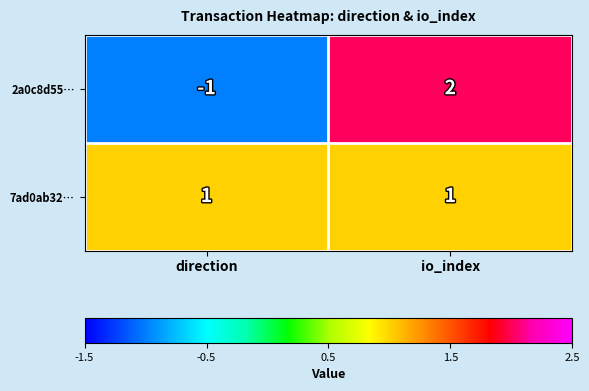

List the series in order of their overall mean, lowest first.

2a0c8d55…, 7ad0ab32…